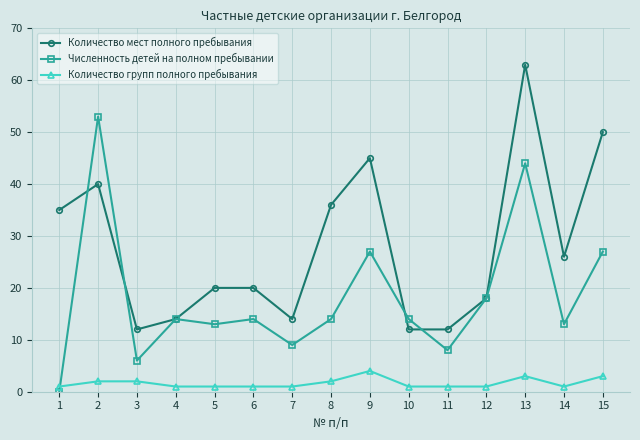

Is it true that Количество мест полного пребывания equals 28 at 6?

False